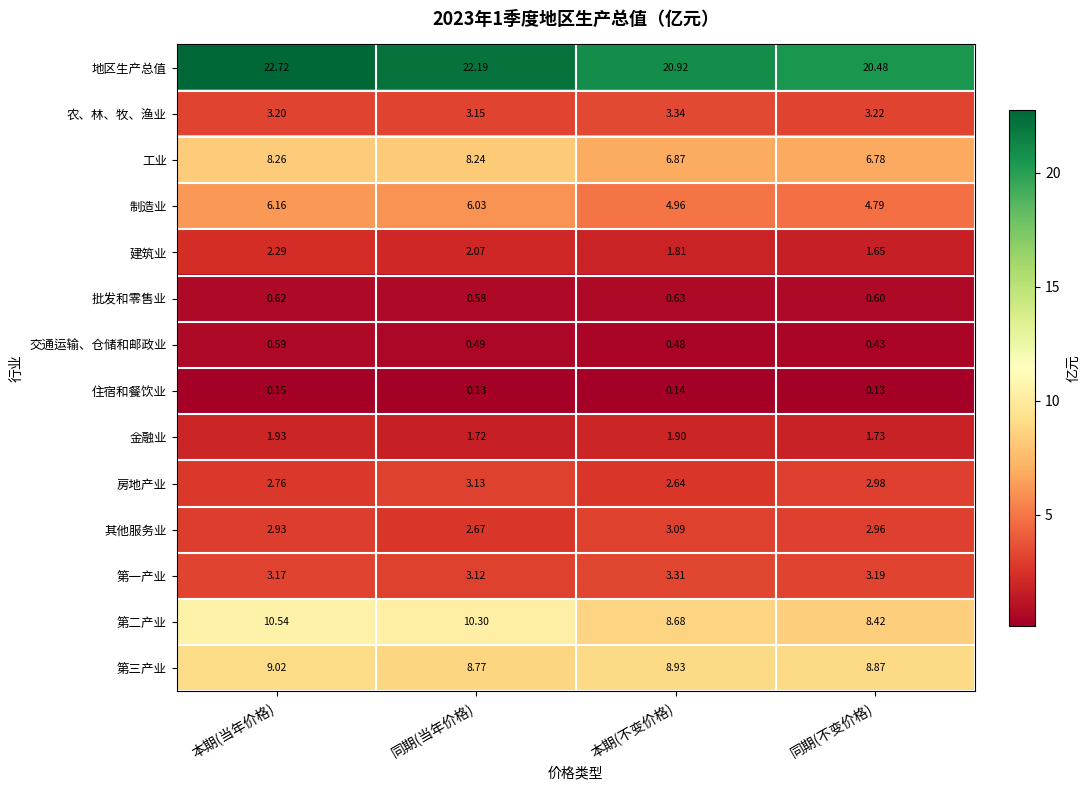

Where is 第三产业 nearest to the value 8?

同期(当年价格)